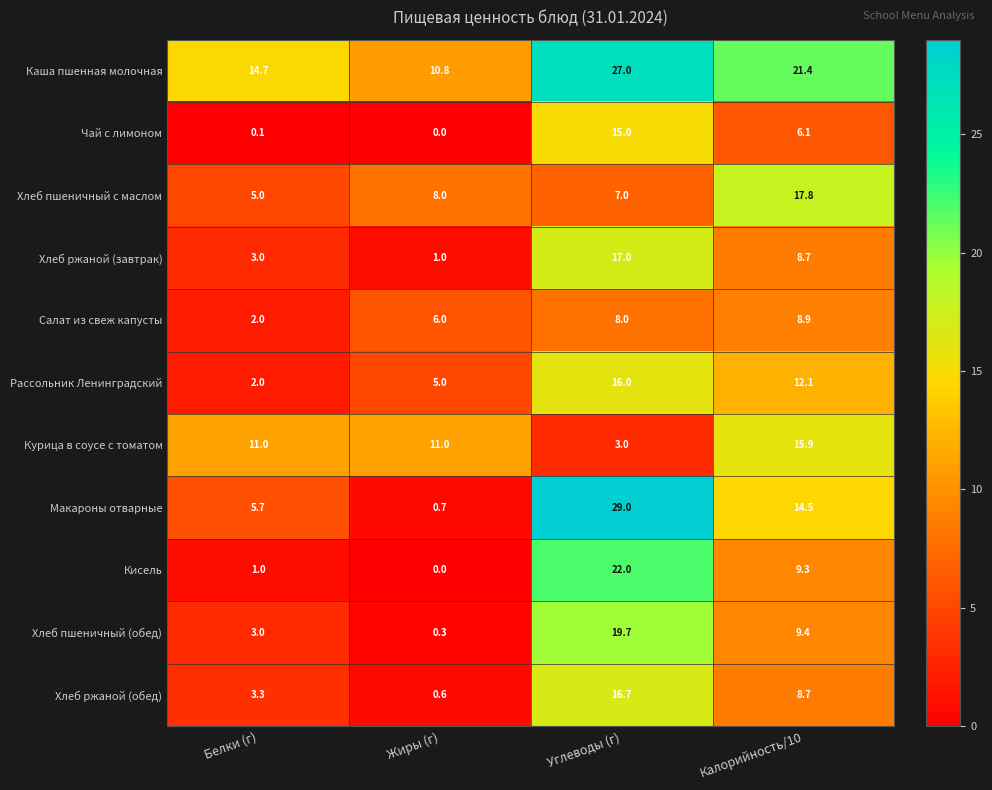

Read the Хлеб ржаной (обед) value at Калорийность/10.

8.7